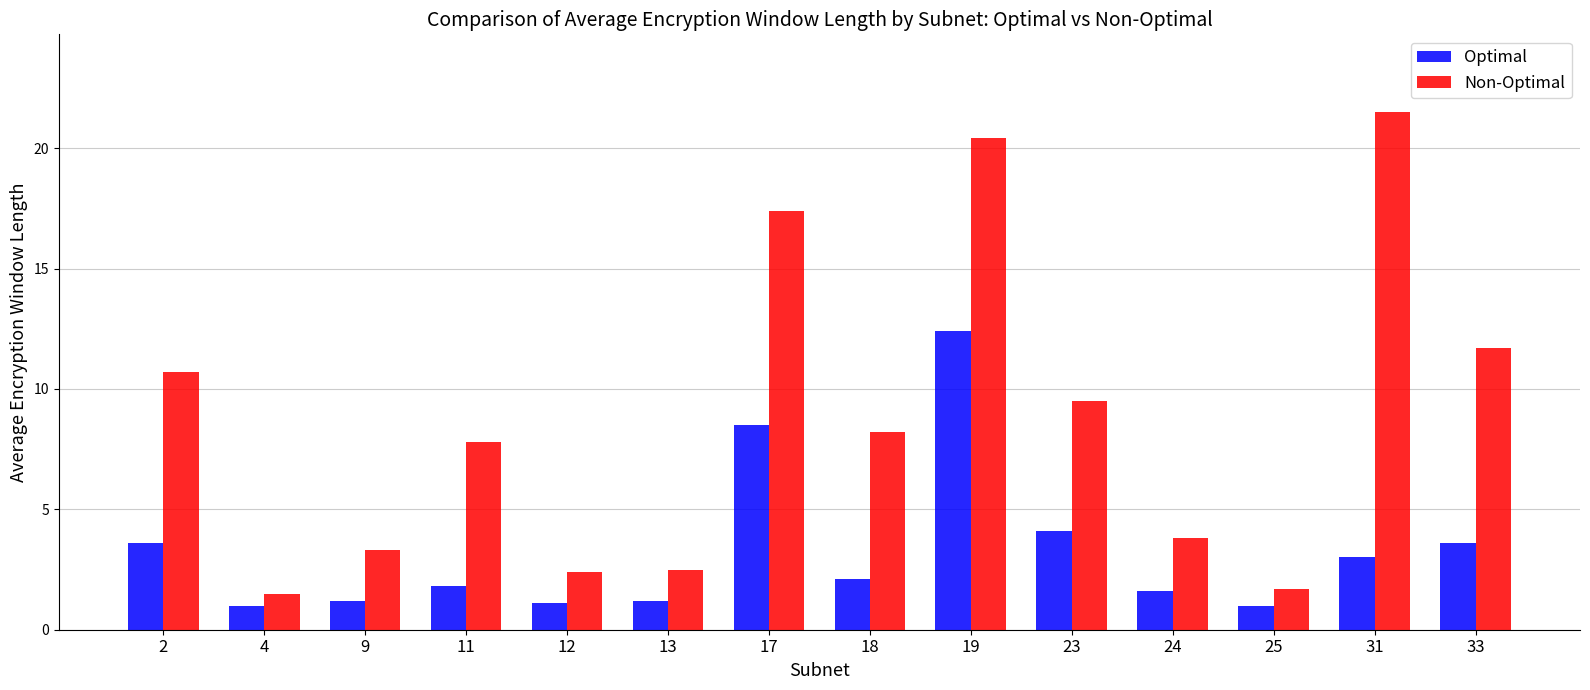

What value does the Non-Optimal series have at 31?

21.5